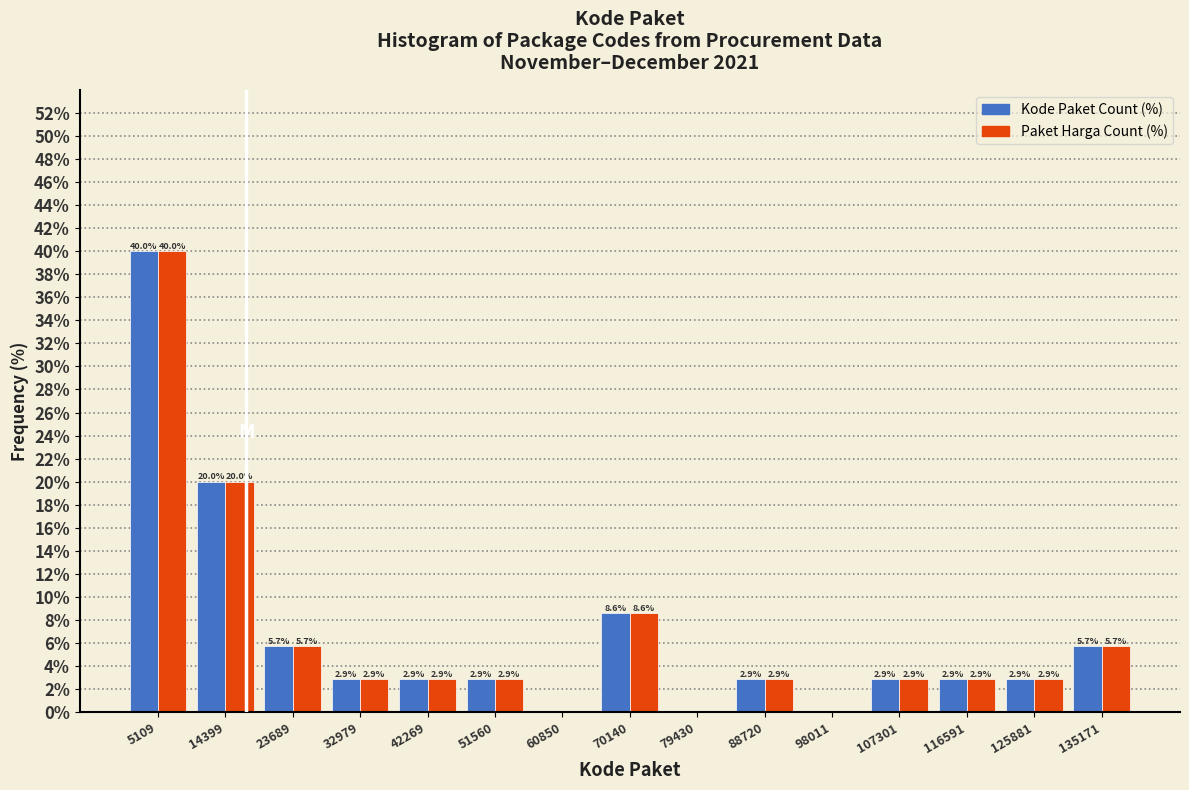

In the Paket Harga Count (%) series, which range on the x-axis has the tallest bar?

0 to 10000